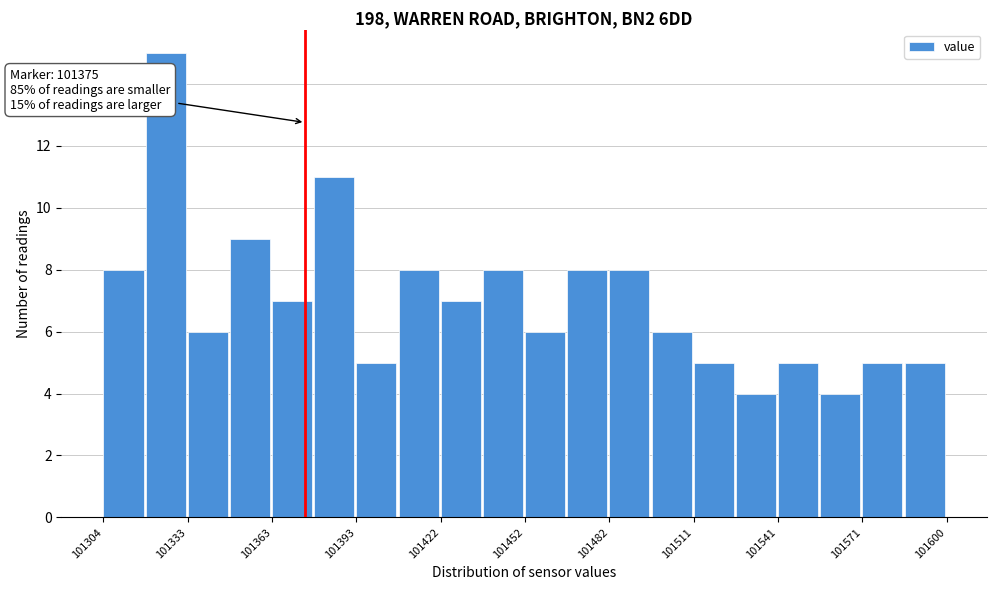

Around what value on the x-axis is the tallest bar? Give the approximate position of its centre, as read against the axis.

101325